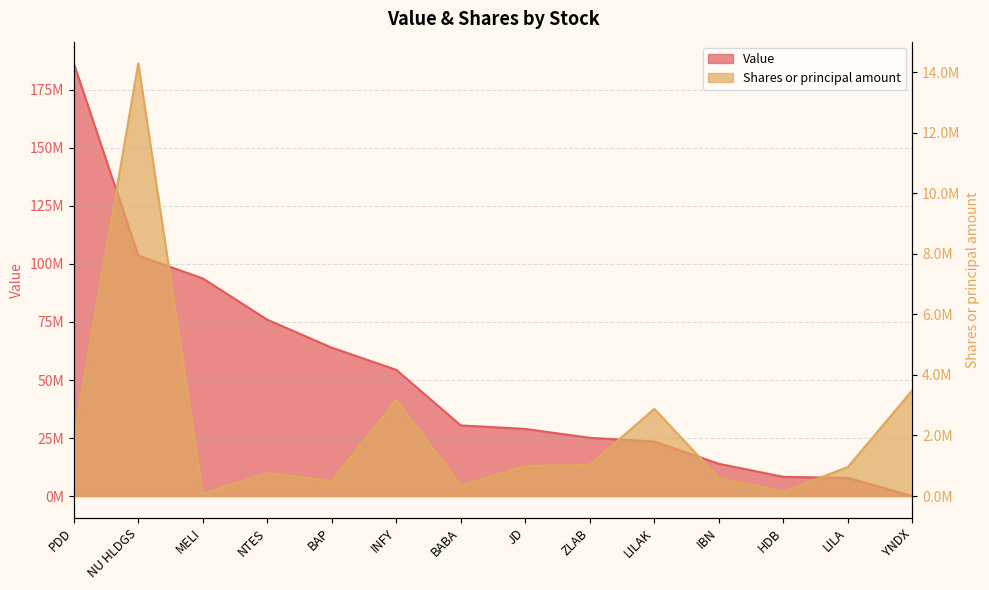

What are all the series names shown in the legend?

Value, Shares or principal amount